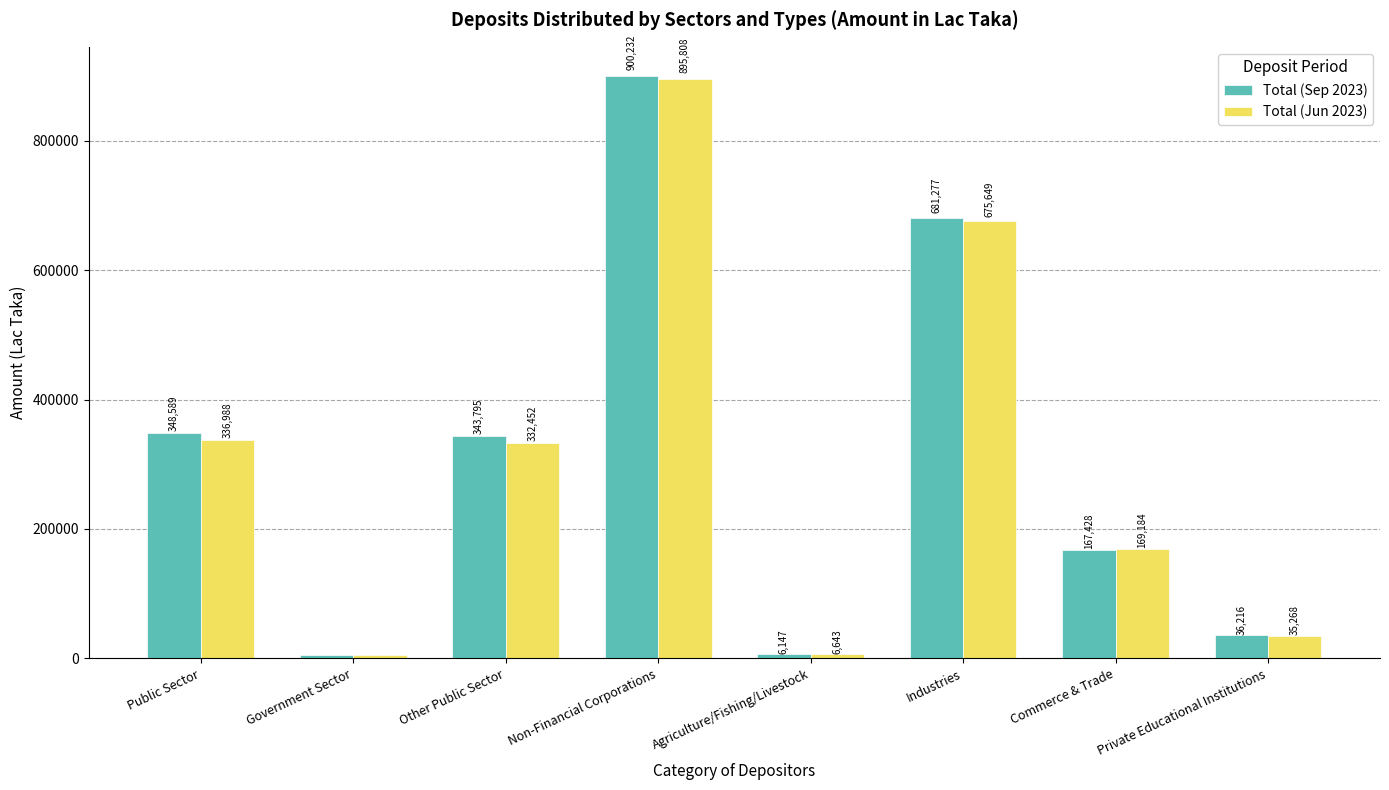

The value of Total (Jun 2023) at Other Public Sector is 164130.8. True or false?

False